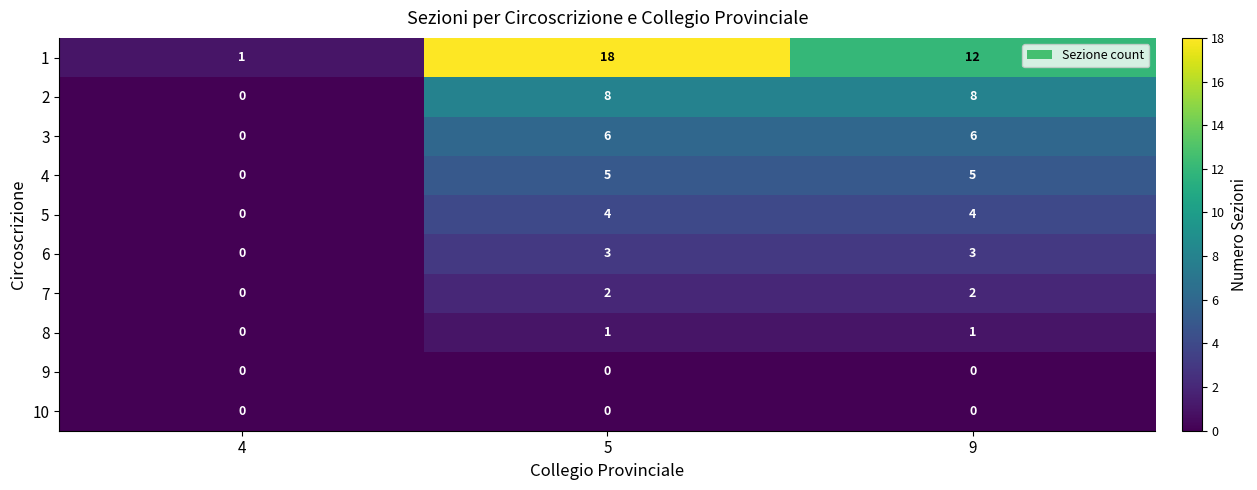

At which category is the sum across all series the highest?

5